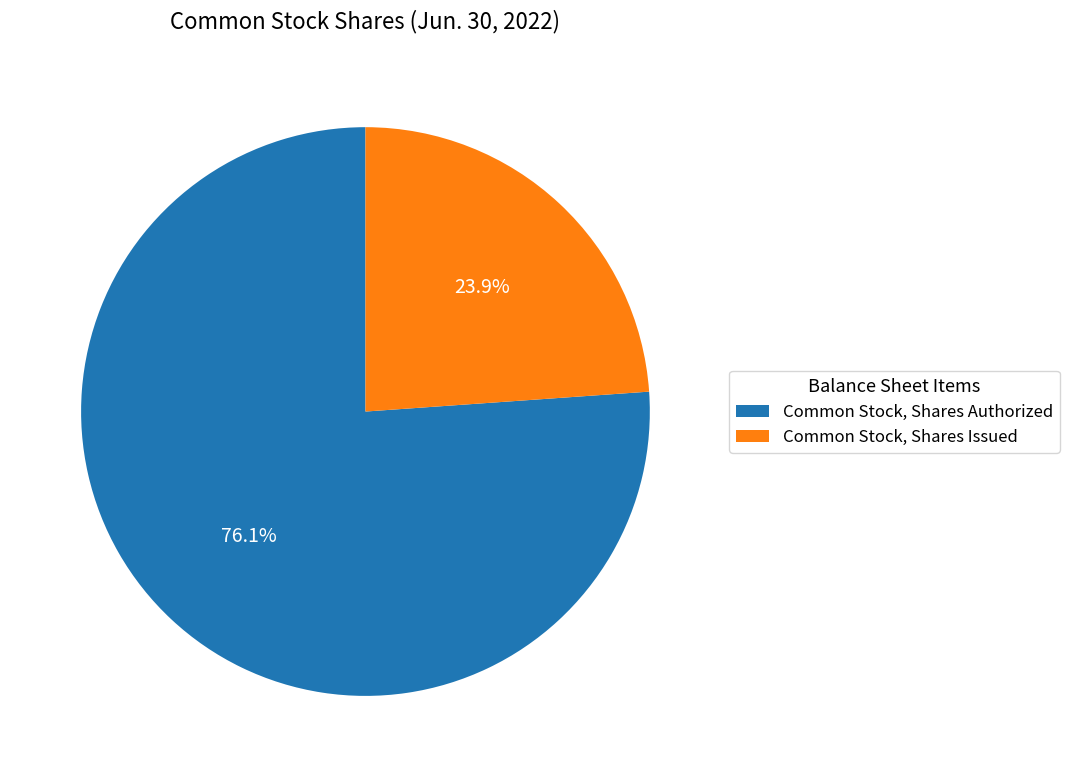

How many segments does this pie chart have?

2